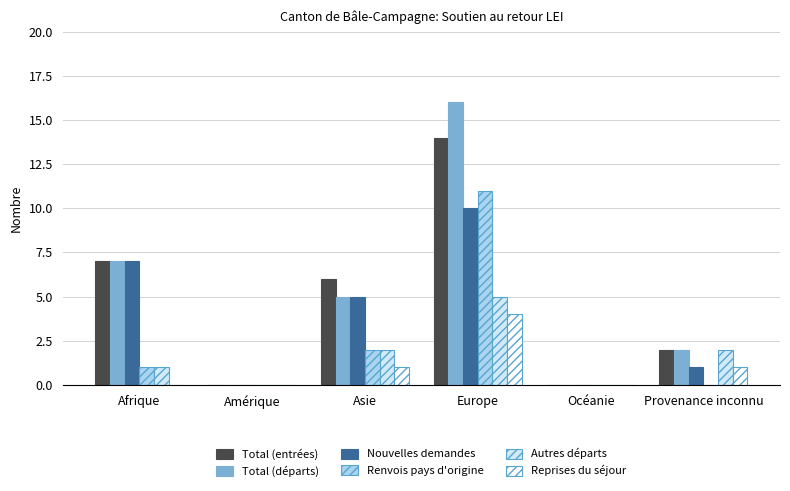

What is the sum of all Renvois pays d'origine values?

14